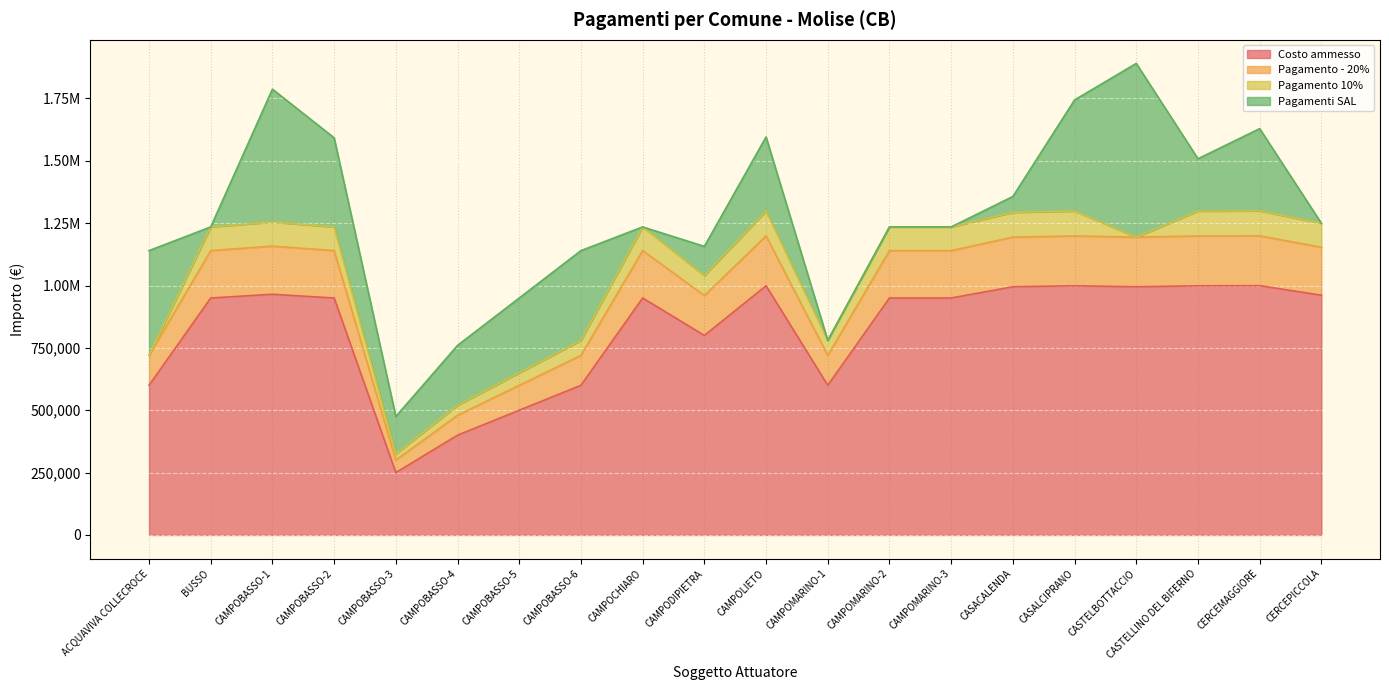

What is the label of the 2nd point from the right?

CERCEMAGGIORE